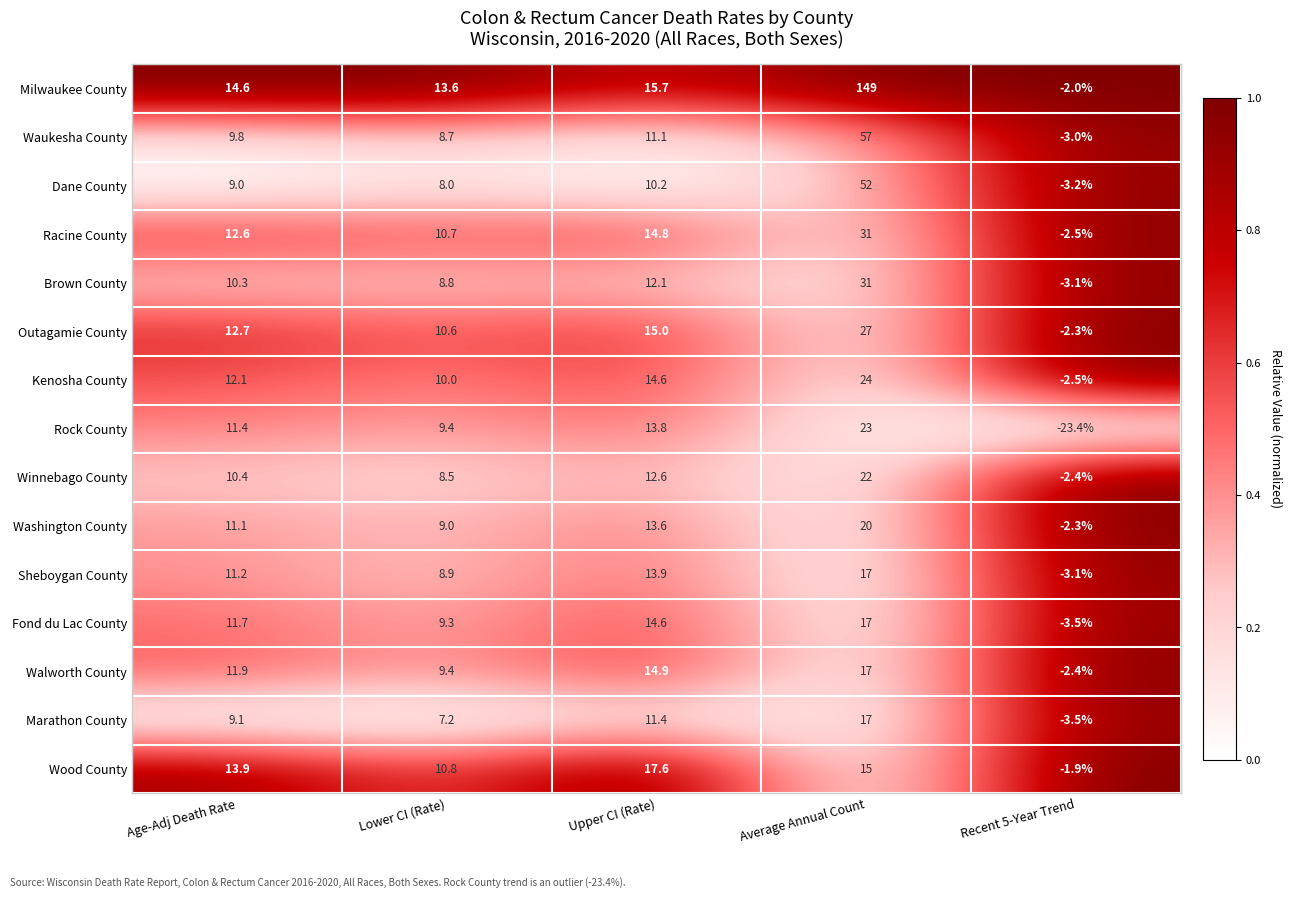

At which category is the sum across all series the highest?

Average Annual Count